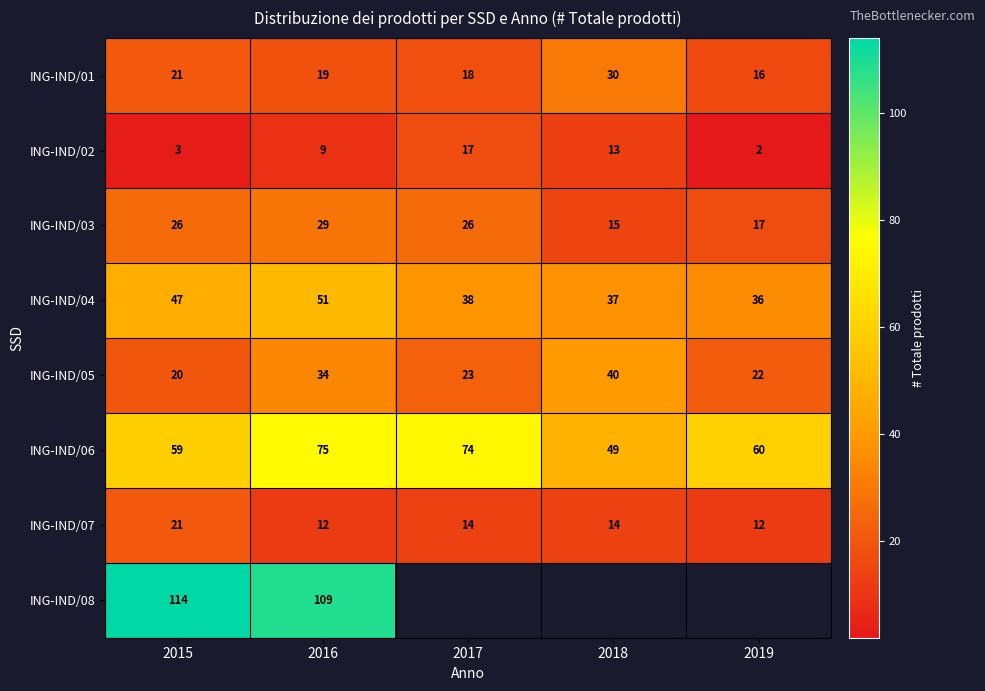

Which series changed the most between 2015 and 2016?

ING-IND/06